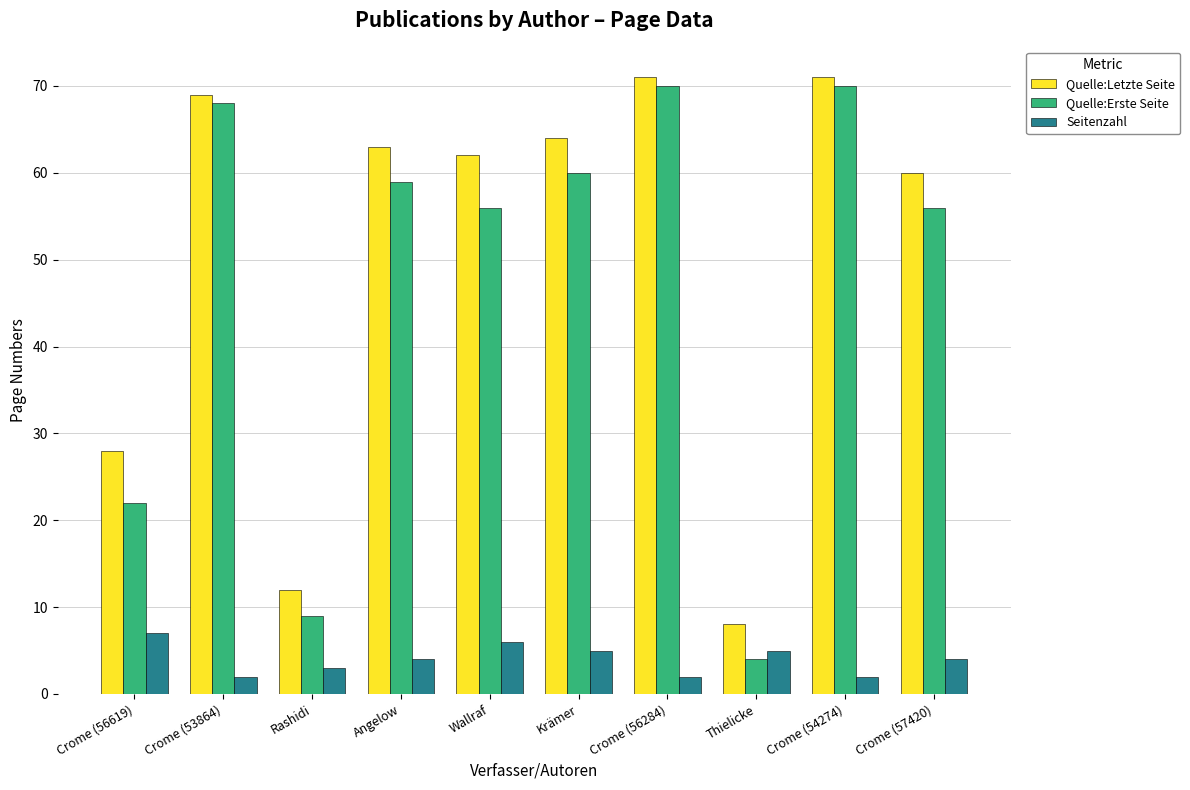

How many distinct data groups are displayed?

3